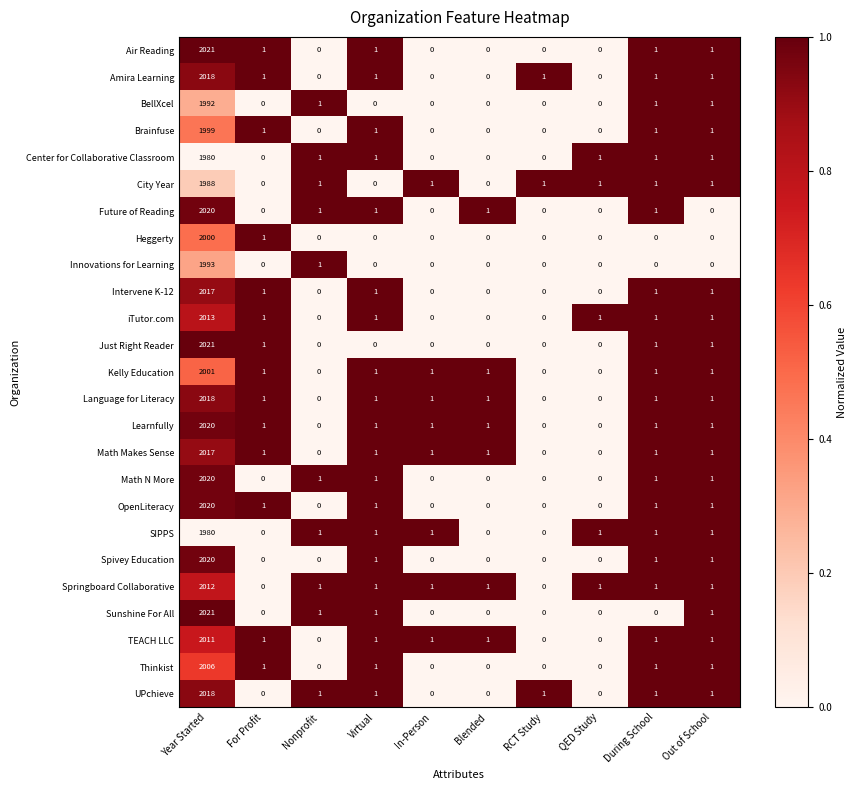

Which label corresponds to the largest value in the chart?

Year Started